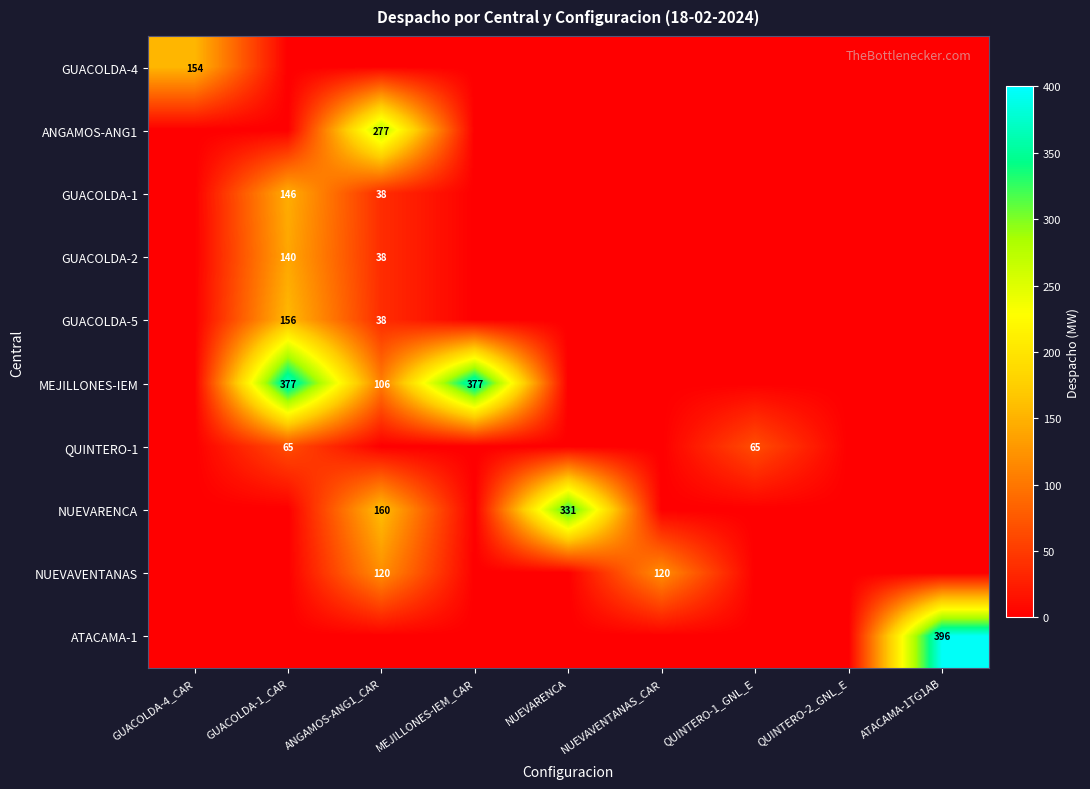

How many data points does each series have?

9